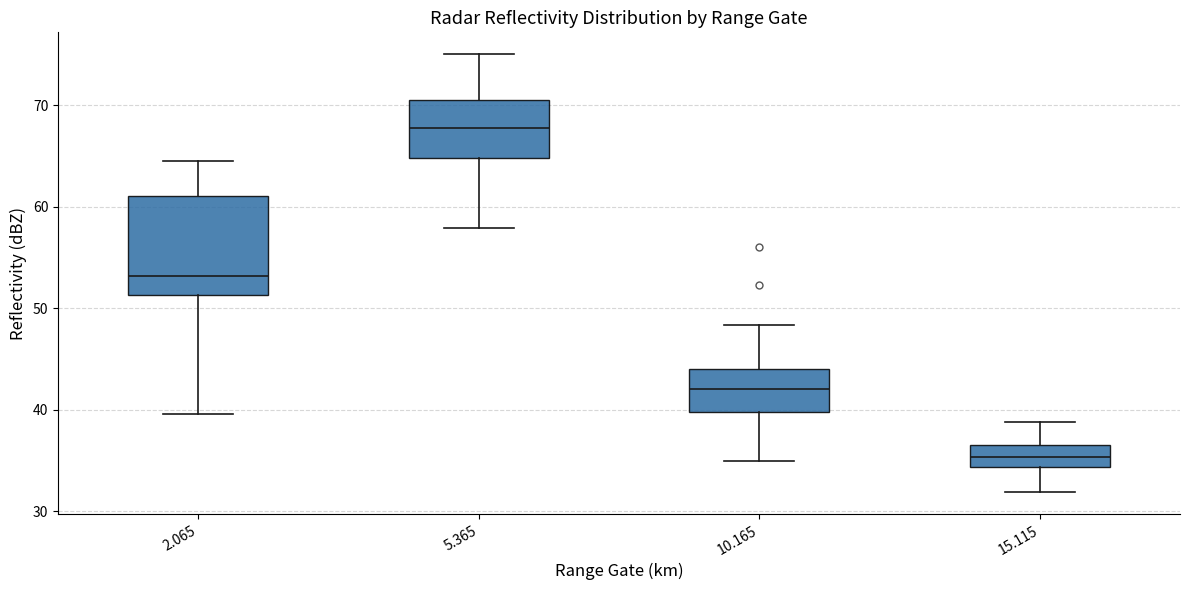

Which box has the highest median line?

5.365